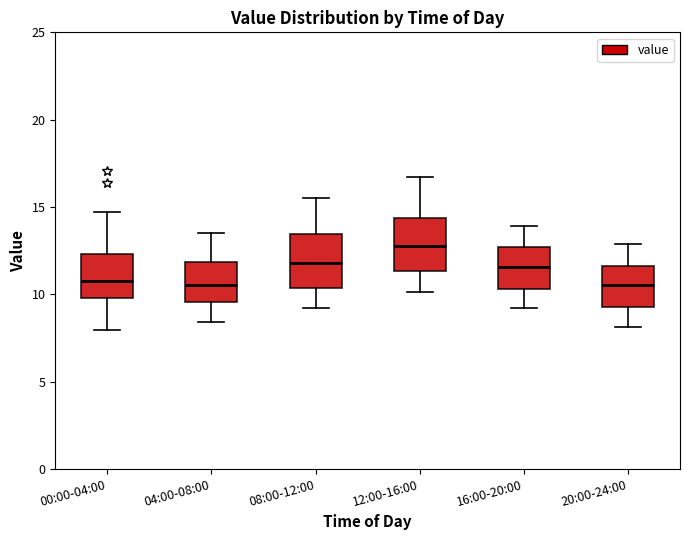

Reading left to right, transcribe this box plot: for each box, give where its median line is, the range the box spans, and where its two whiskers end, as read against the y-axis. The values are not printed on the chart, so give them approximately, as read against the axis.

00:00-04:00: median 11.0, box 10.0 to 12.5, whiskers 8.0 to 14.5
04:00-08:00: median 10.5, box 9.5 to 12.0, whiskers 8.5 to 13.5
08:00-12:00: median 12.0, box 10.5 to 13.5, whiskers 9.0 to 15.5
12:00-16:00: median 13.0, box 11.5 to 14.5, whiskers 10.0 to 16.5
16:00-20:00: median 11.5, box 10.5 to 12.5, whiskers 9.0 to 14.0
20:00-24:00: median 10.5, box 9.5 to 11.5, whiskers 8.0 to 13.0